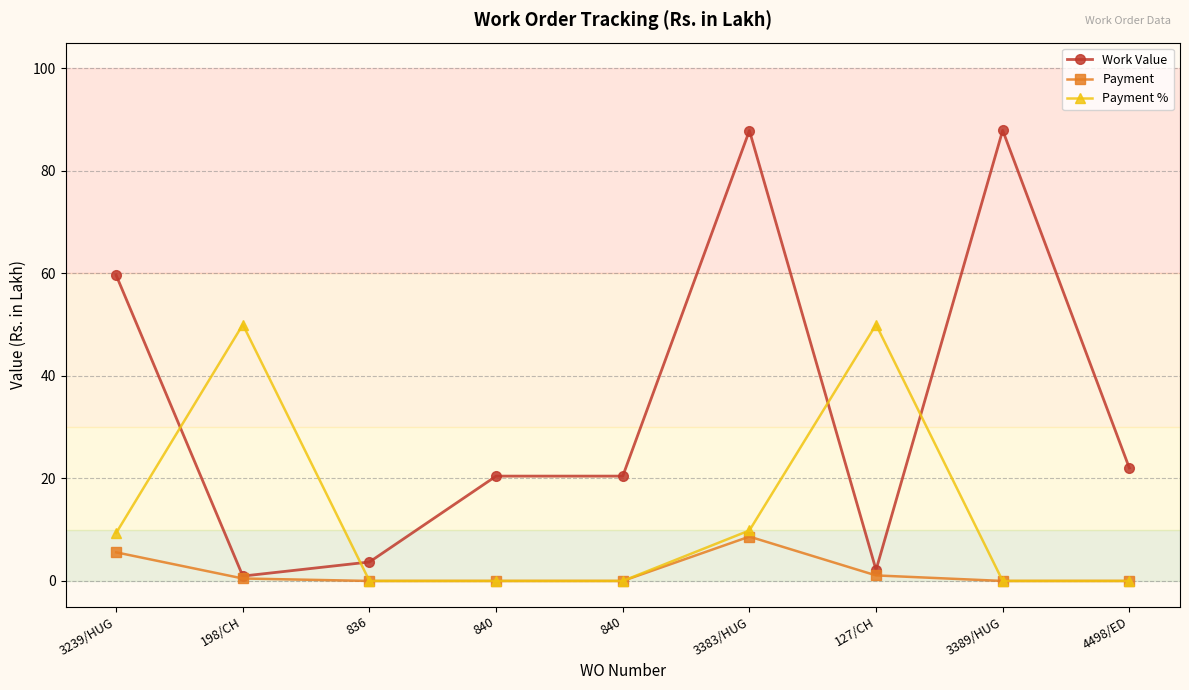

The Payment series shows 0.2 at 198/CH. True or false?

False